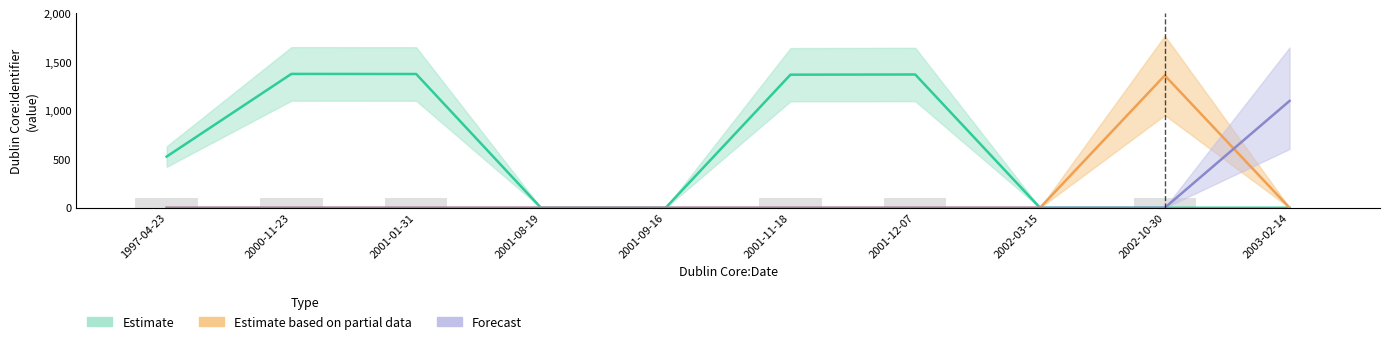

What is the difference between the maximum and minimum values in the Estimate series?

1378